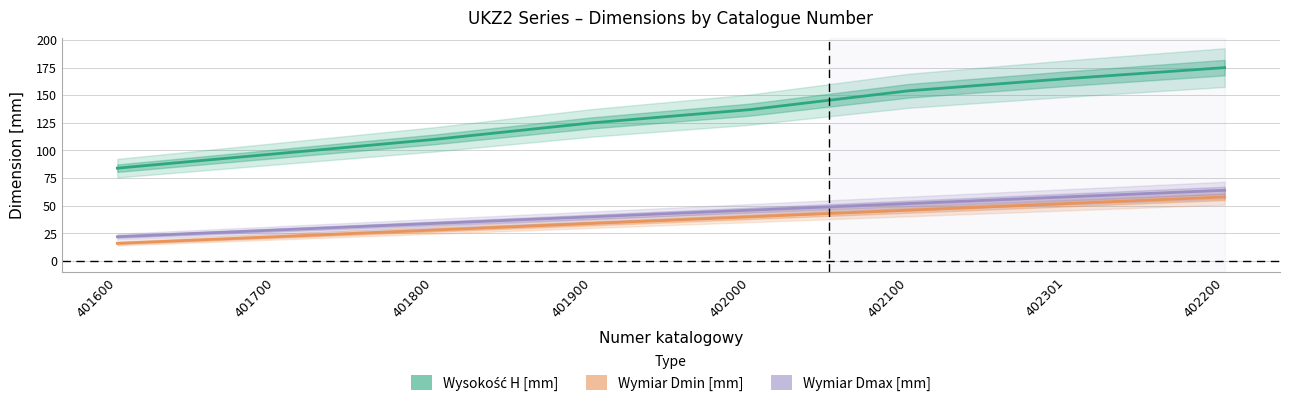

Where is Wysokość H [mm] nearest to the value 129?

401900